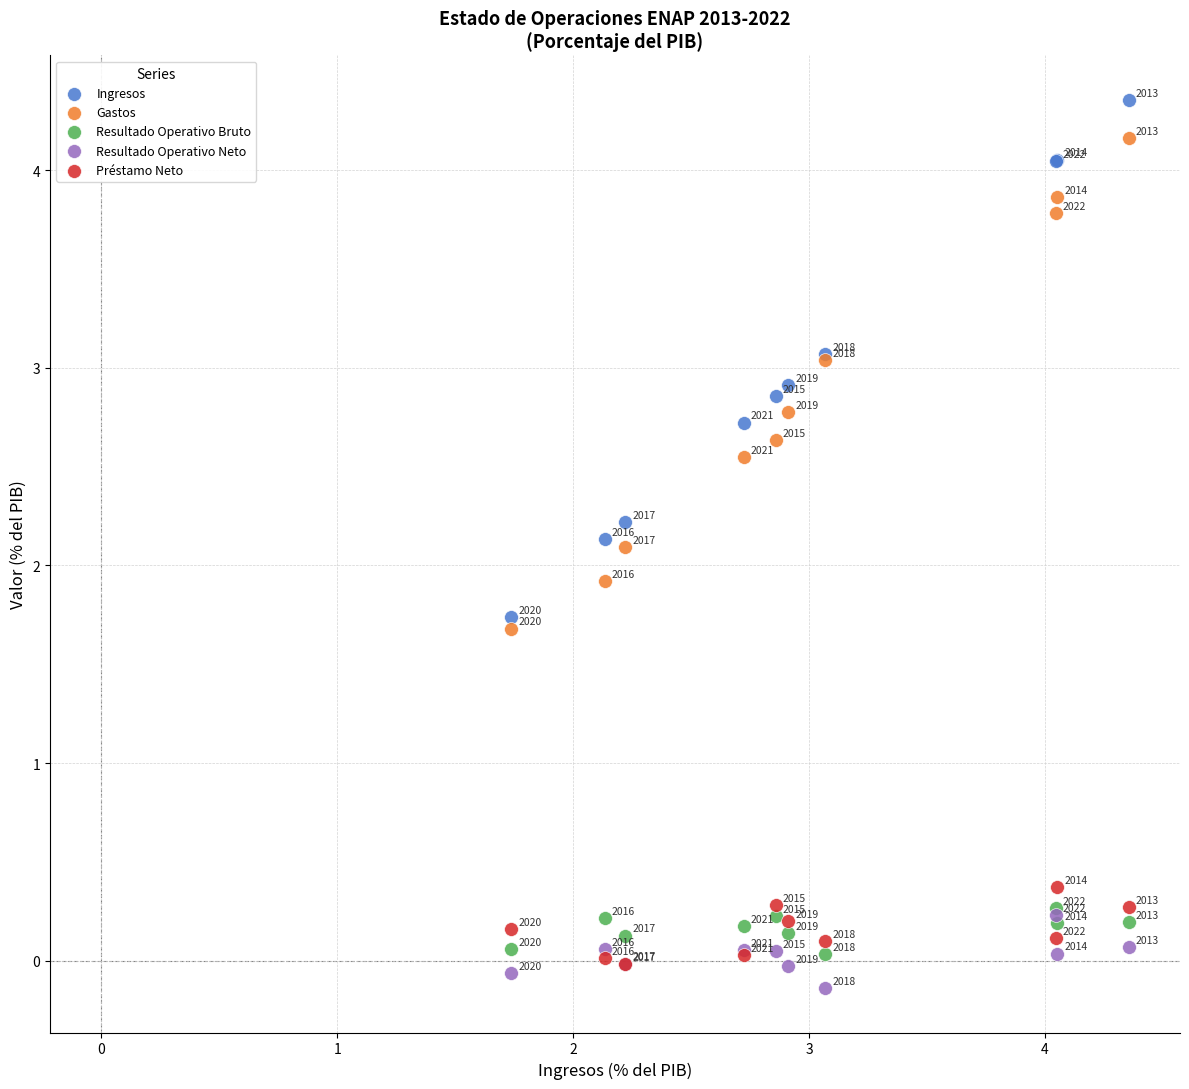

Which series contains the highest Y value?

Ingresos